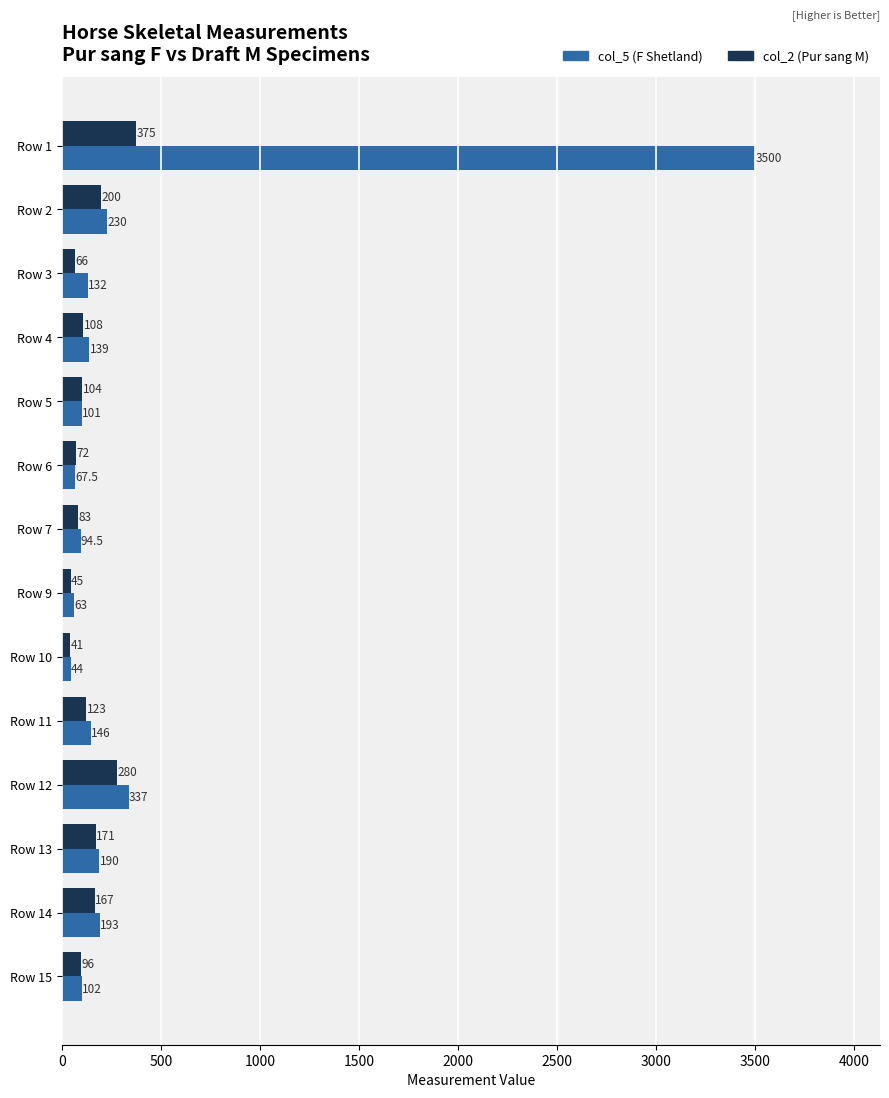

What is the difference between the maximum and second lowest values in the col_5 (F Shetland) series?

3437.0